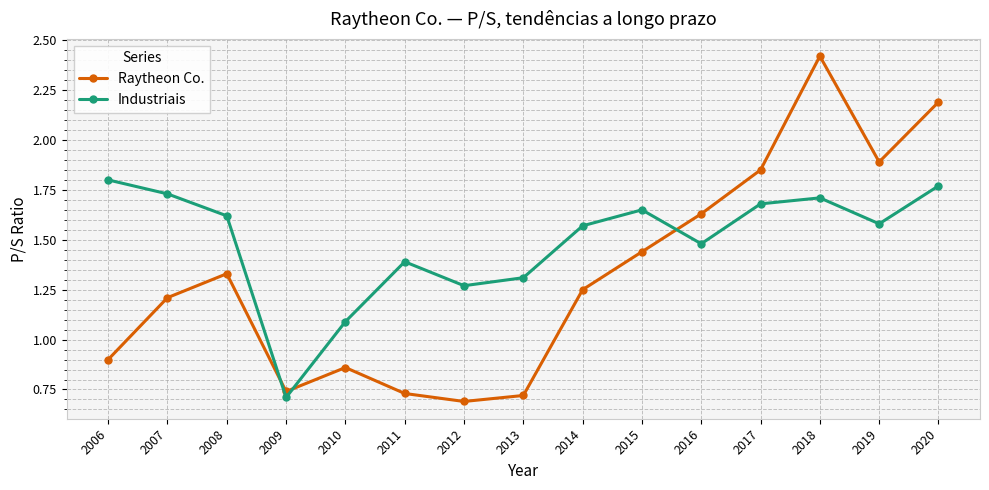

At which category does Raytheon Co. reach its first local valley?

2009